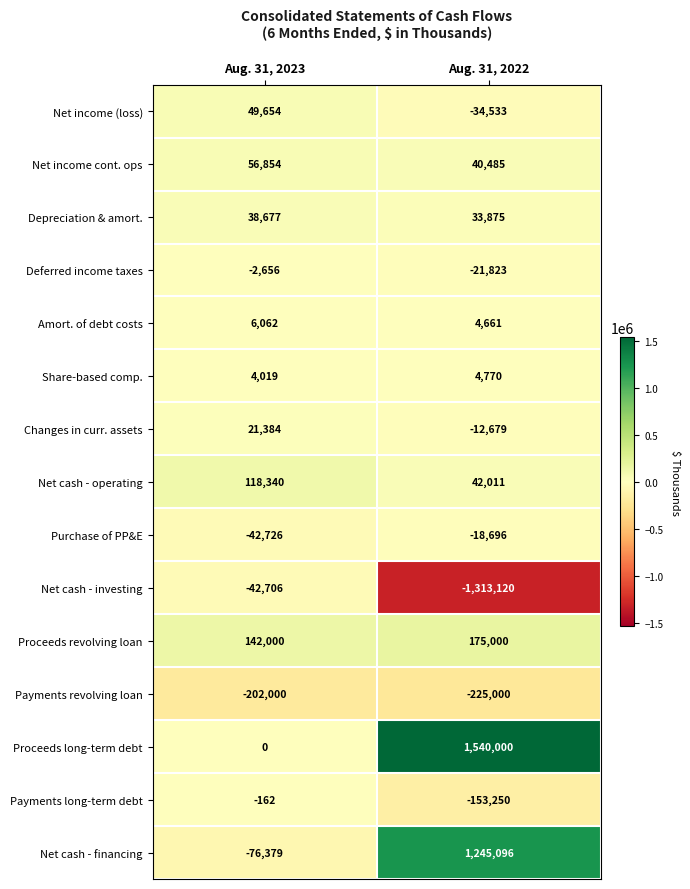

What is the sum of all Payments revolving loan values?

-427000